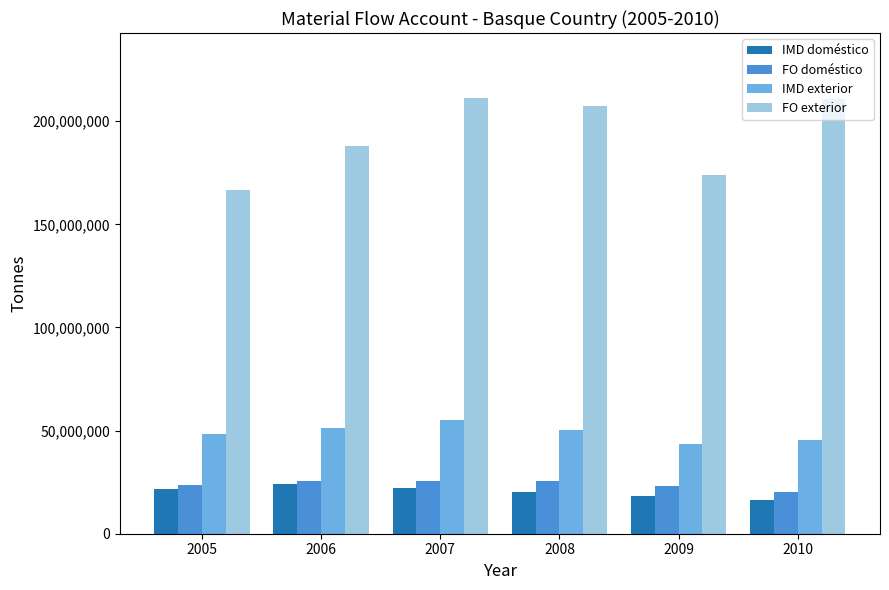

What is the maximum value for FO exterior?

211089051.0